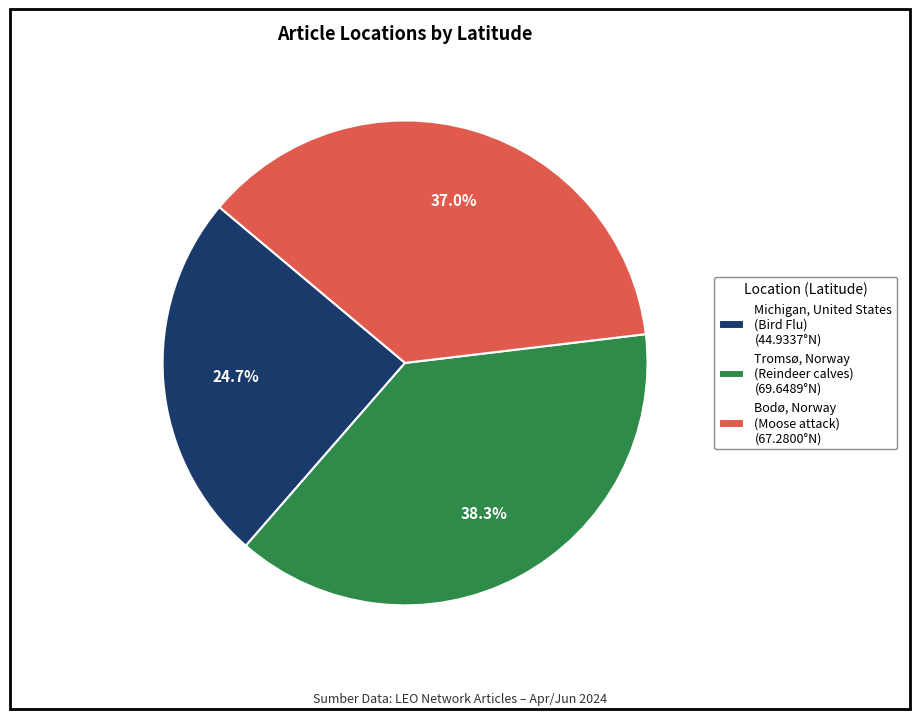

Approximately how many times larger is the value at Tromsø, Norway (Reindeer calves) (69.6489°N) compared to Michigan, United States (Bird Flu) (44.9337°N)?

1.6